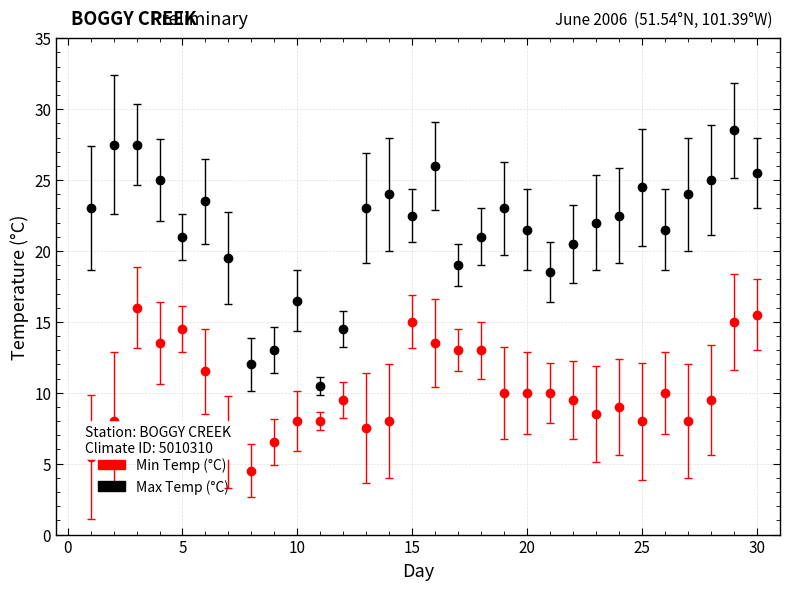

At how many categories does at least one series exceed 18?

25